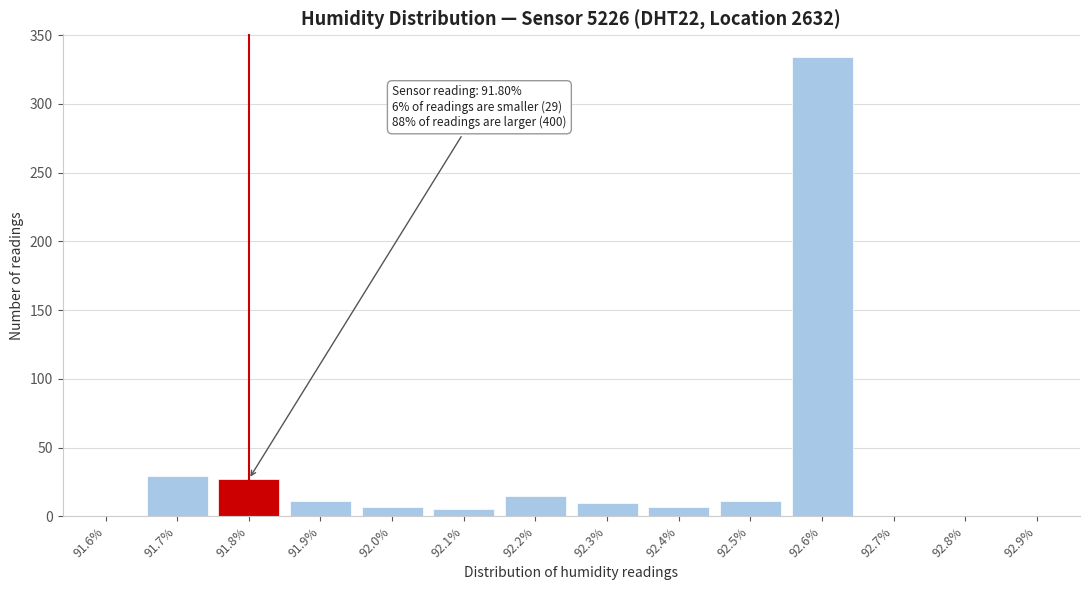

Between 92.8% and 91.8%, which is larger?

91.8%